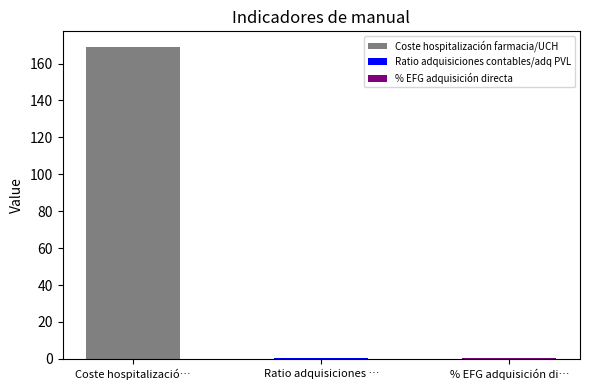

What value does the data have at Coste hospitalizació…?

169.0